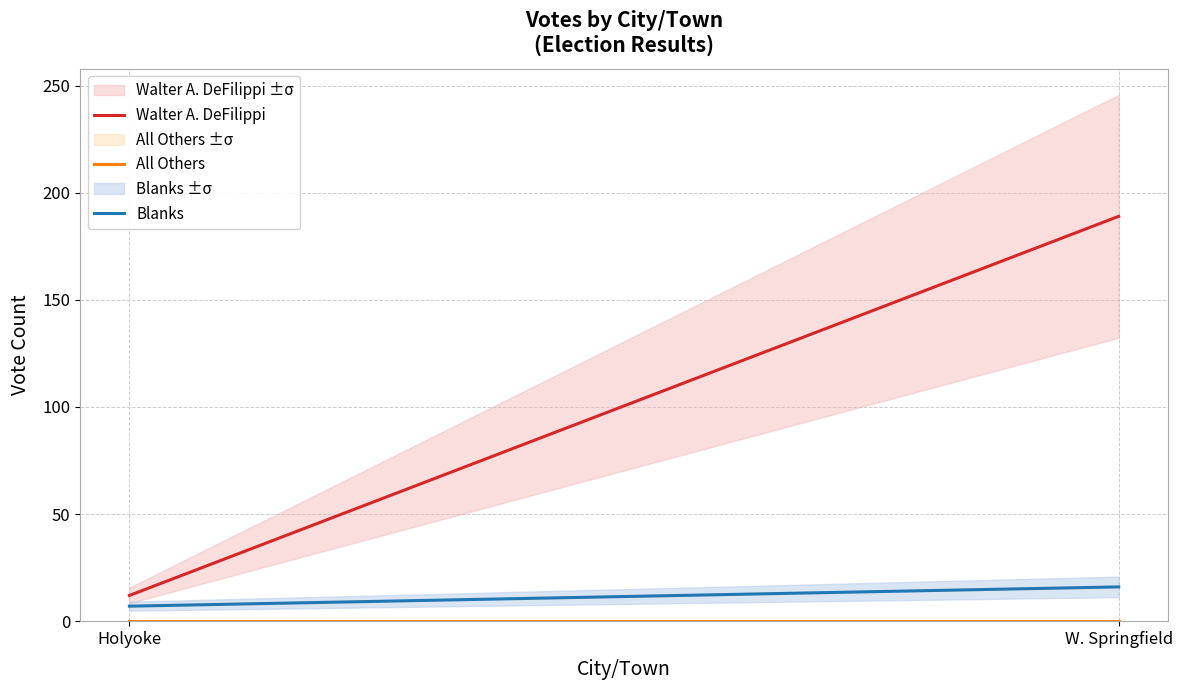

Count the number of data series in this chart.

3